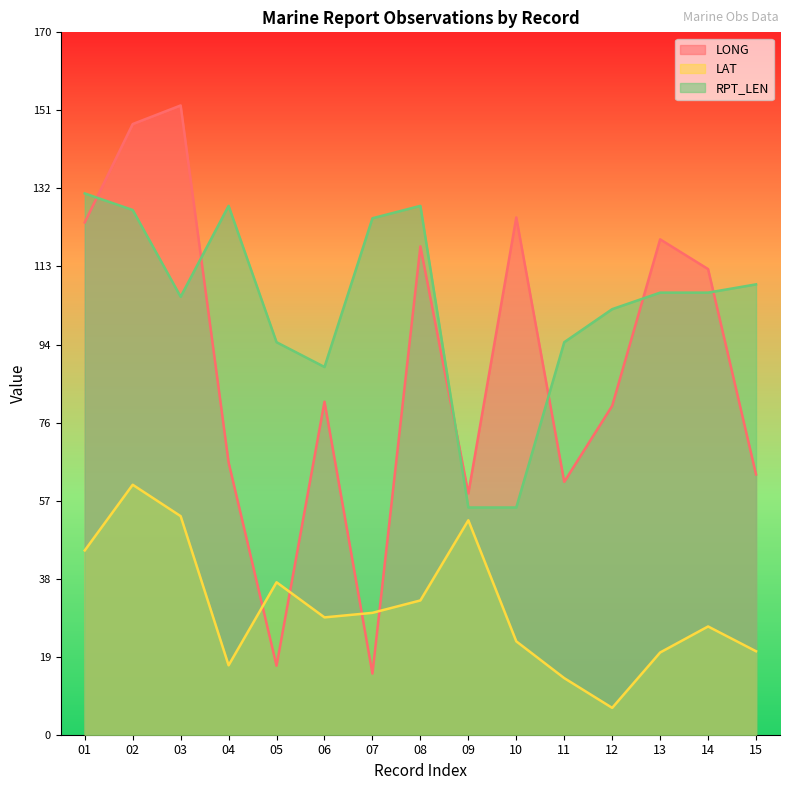

What is the difference between the second highest and minimum values in the LONG series?

133.0